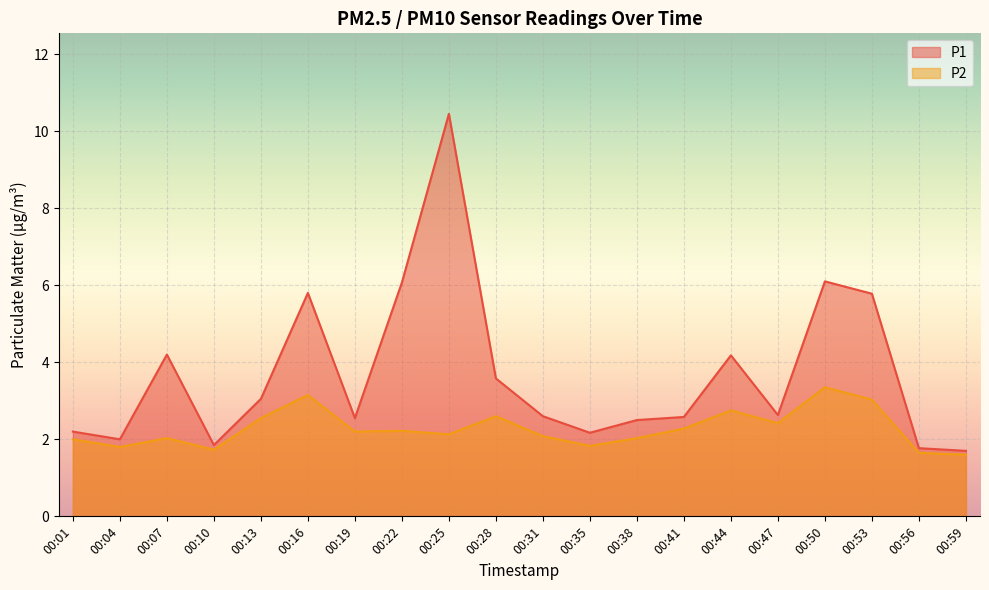

Rank the series by their average value, from highest to lowest.

P1, P2